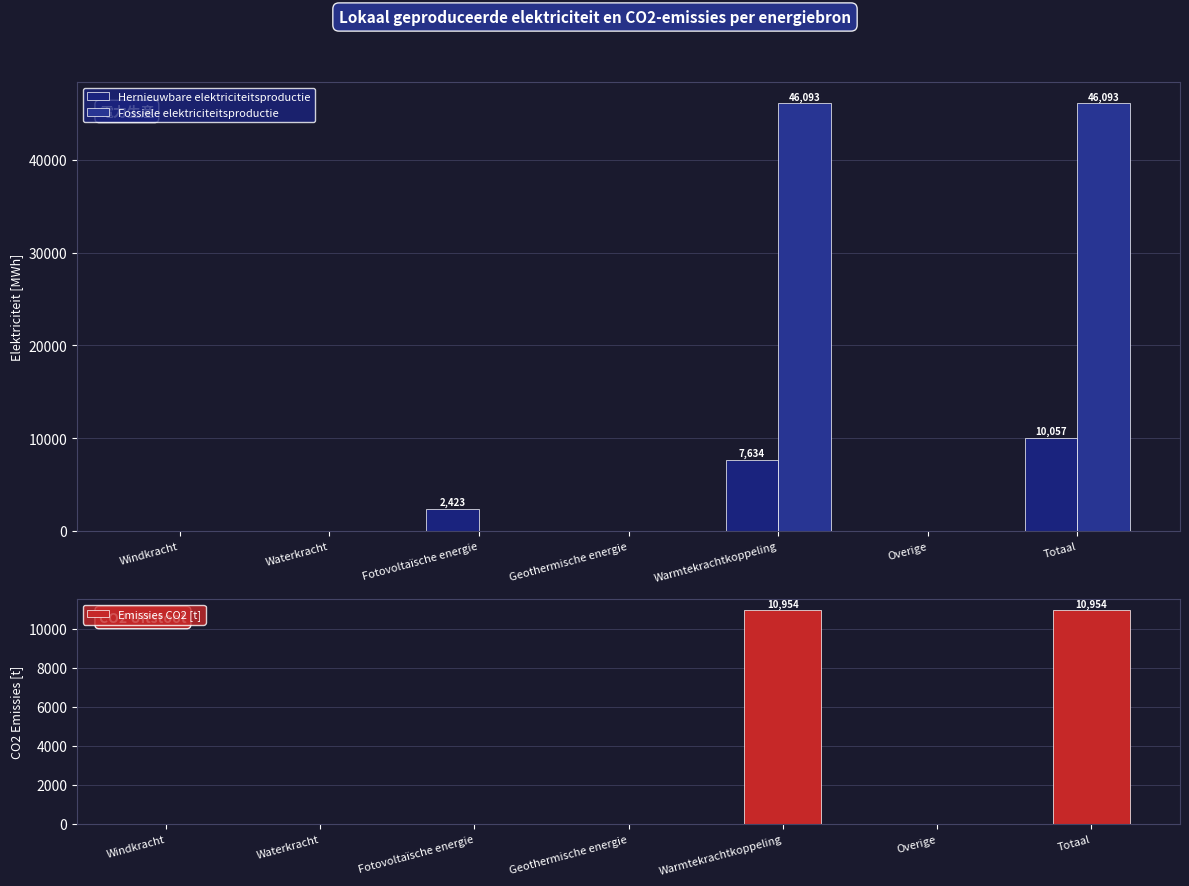

How many values in the Hernieuwbare elektriciteitsproductie series exceed 0?

3